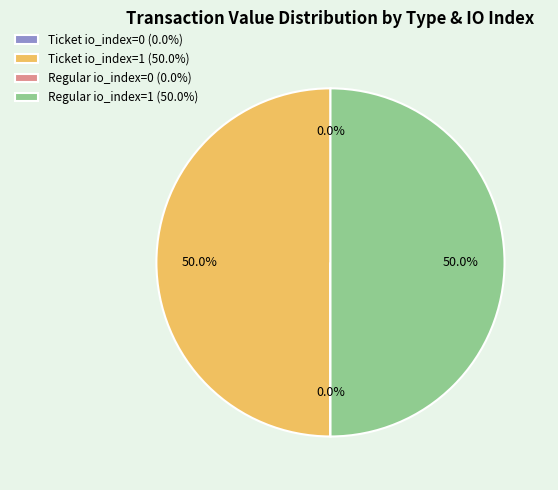

To the nearest percent, what is the difference between the largest and smallest slice percentages?

50%